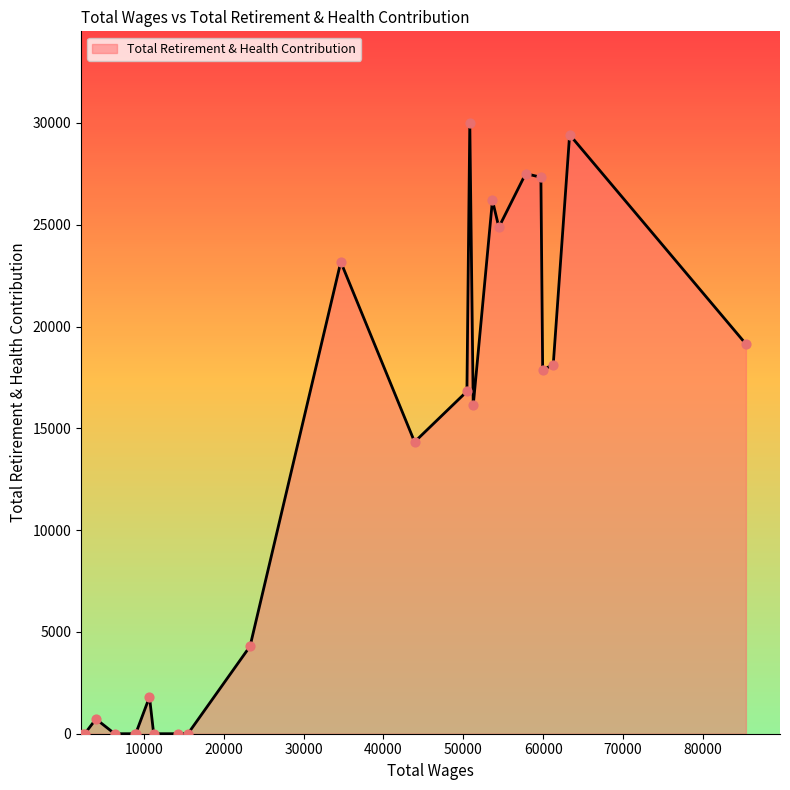

What is the change in value from 61258.0 to 57811.0?

+9384